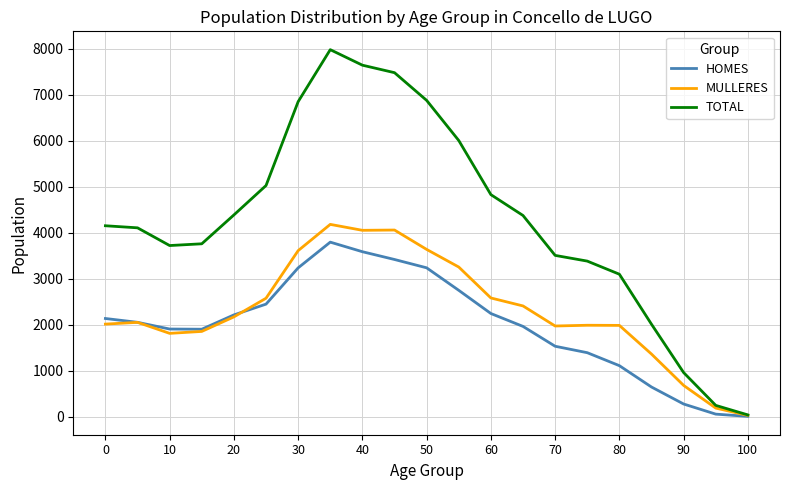

What is the average value of the MULLERES series?

2309